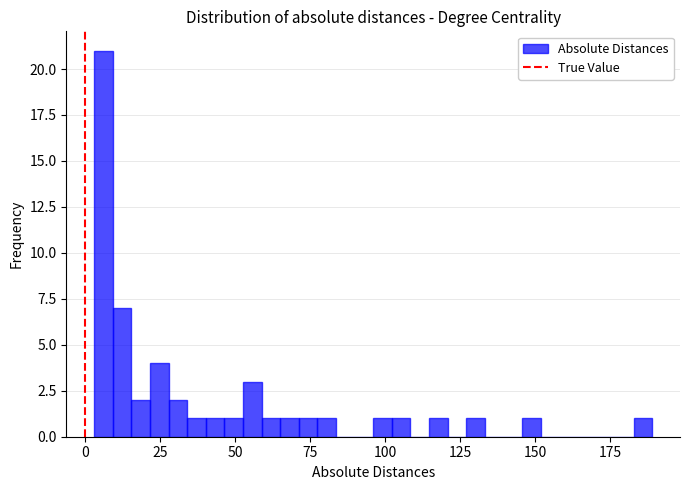

Read against the x-axis, roughly where is the centre of the tallest bar?

5